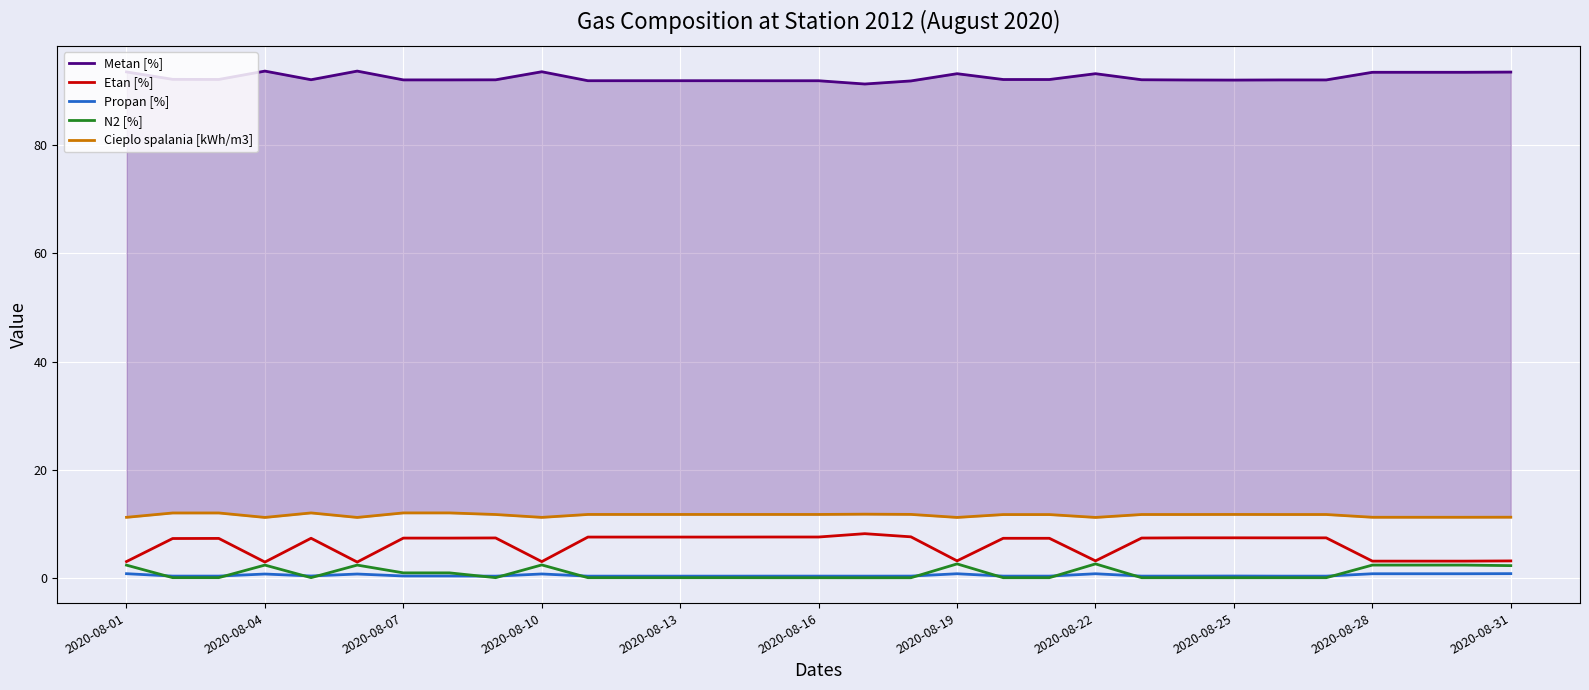

What is the highest value of the N2 [%] series?

2.6